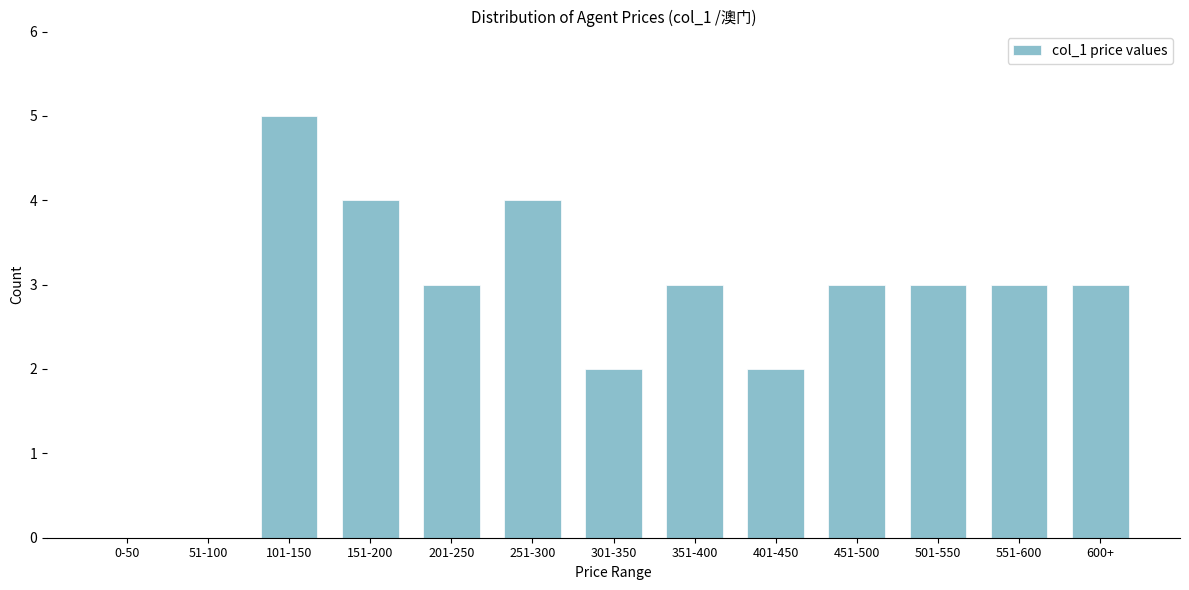

Reading left to right, list all the values displayed in this chart.

0-50=0	51-100=0	101-150=5	151-200=4	201-250=3	251-300=4	301-350=2	351-400=3	401-450=2	451-500=3	501-550=3	551-600=3	600+=3